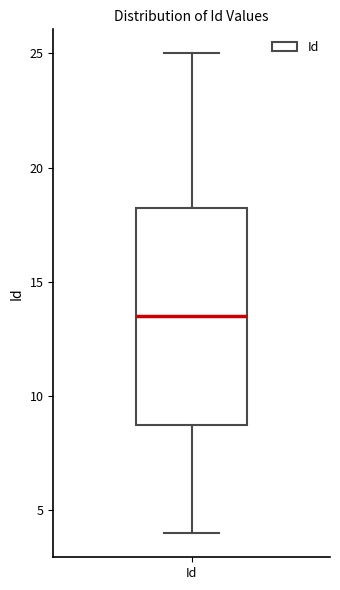

Transcribe this box plot: give where the median line is, the range the box spans, and where the two whiskers end, as read against the y-axis. The values are not printed on the chart, so give them approximately, as read against the axis.

median 13.5, box 9.0 to 18.5, whiskers 4.0 to 25.0